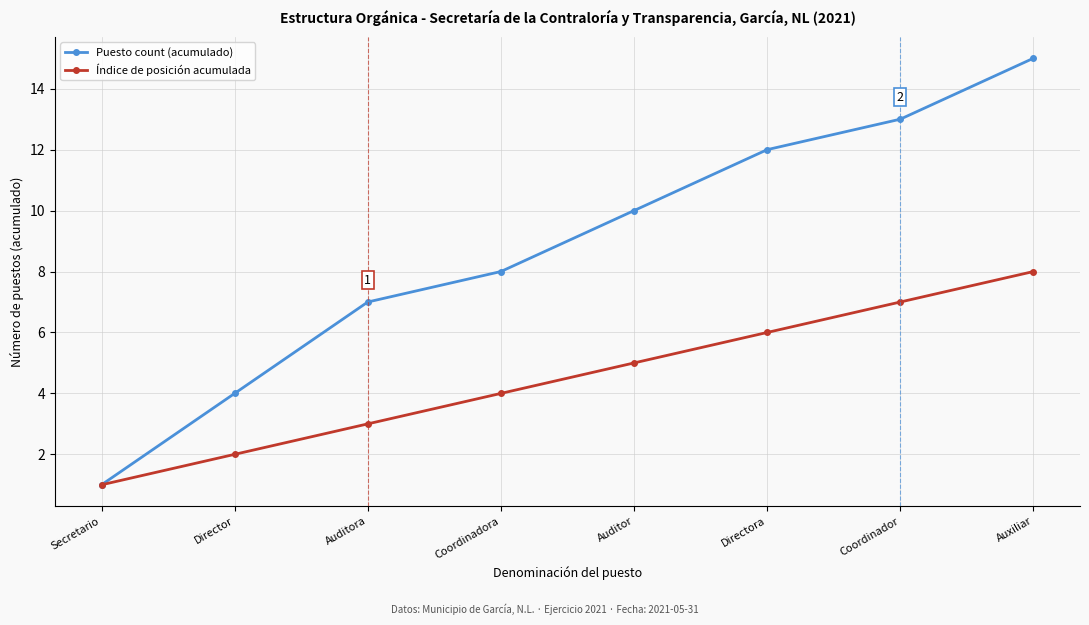

What are all the series names shown in the legend?

Puesto count (acumulado), Índice de posición acumulada